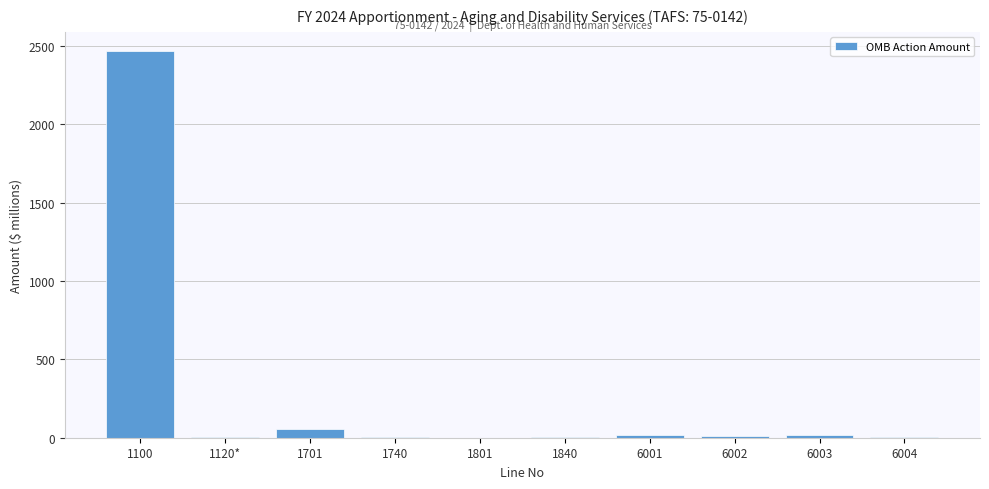

Which category has the highest value across all series?

1100